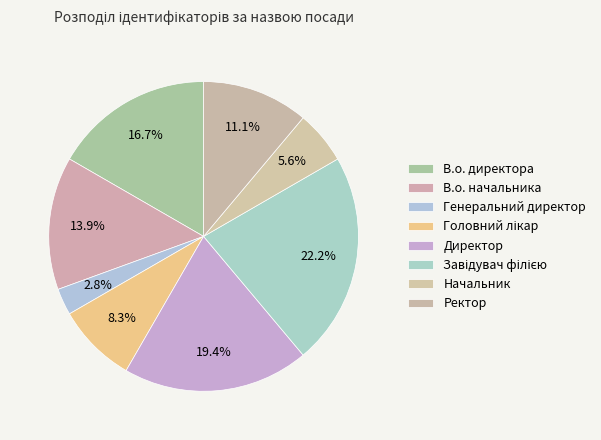

Between Ректор and Начальник, which is larger?

Ректор